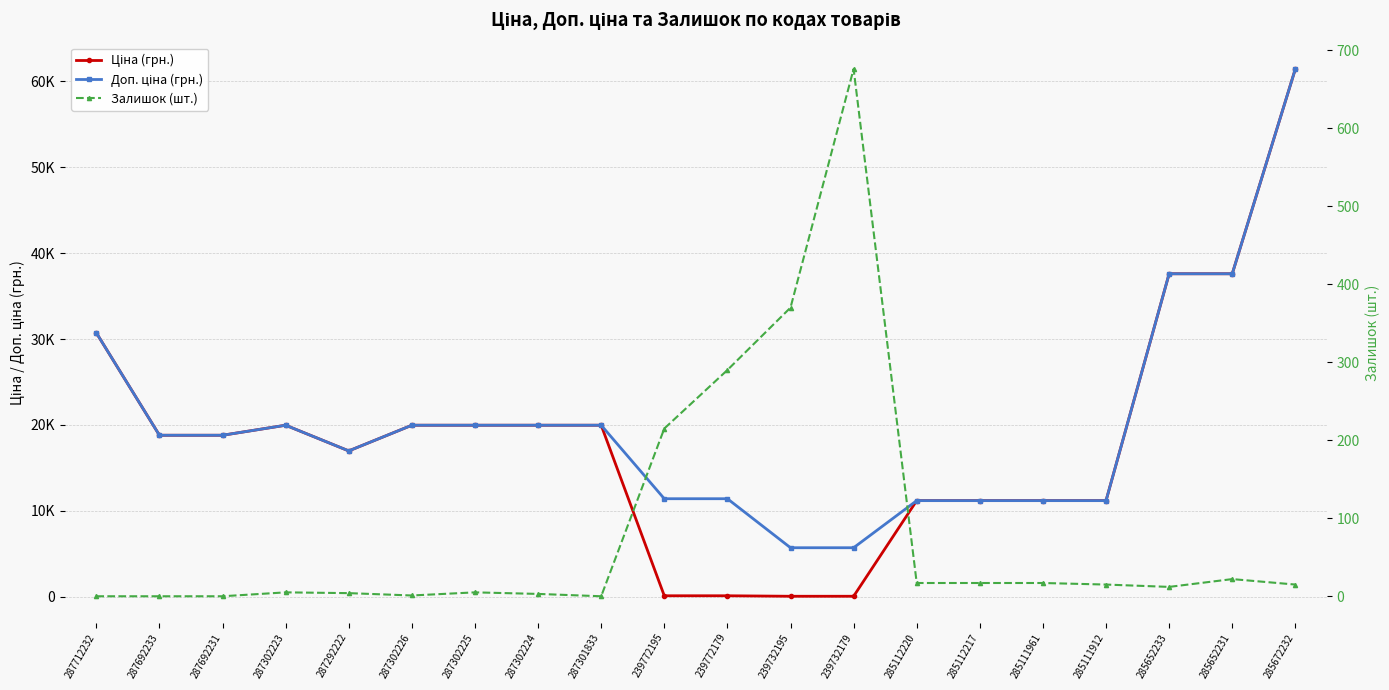

Rank the categories by Ціна (грн.) value from highest to lowest.

285672232, 285652233, 285652231, 287712232, 287302223, 287302226, 287302225, 287302224, 287301833, 287692233, 287692231, 287292222, 285112220, 285112217, 285111961, 285111912, 239772195, 239772179, 239732195, 239732179